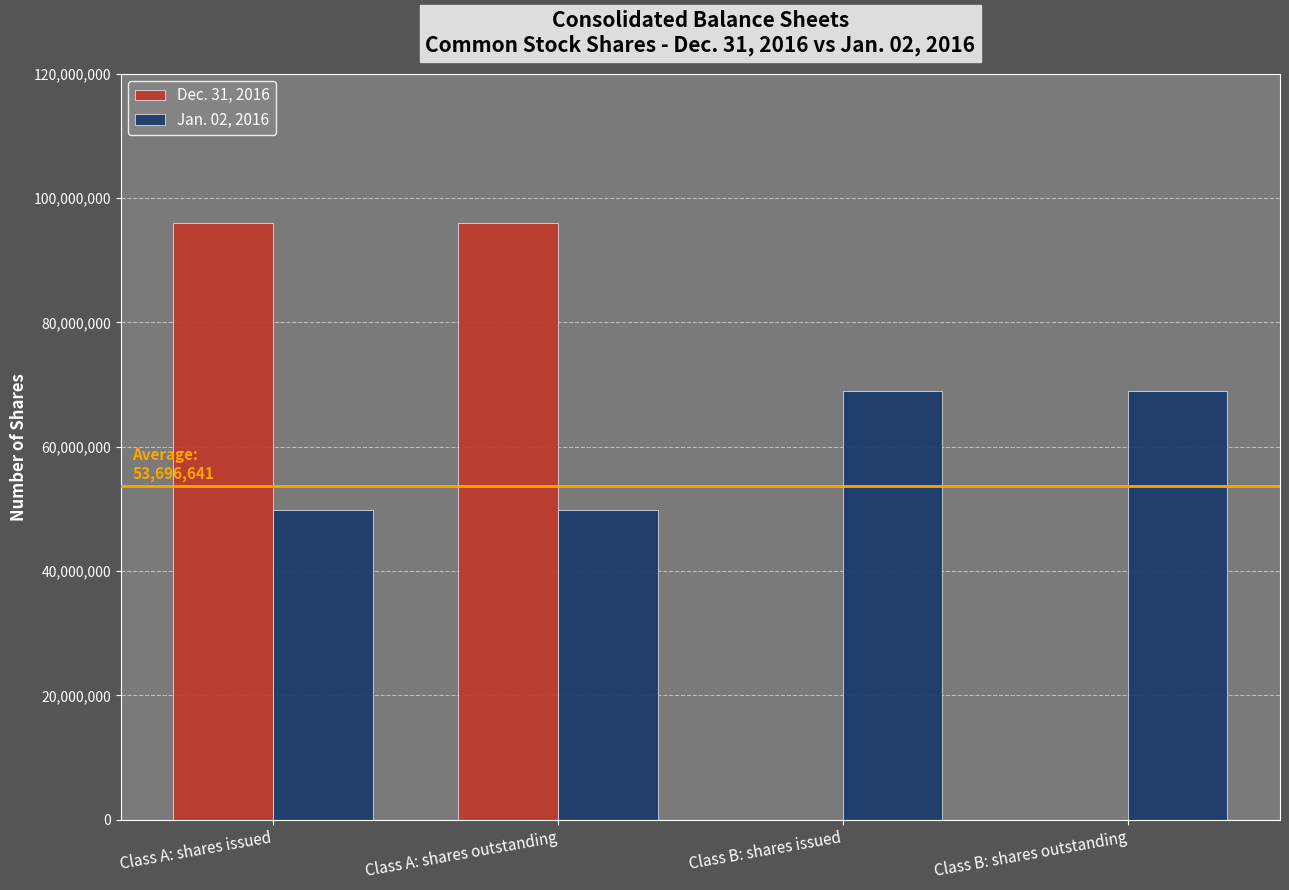

Which series has the widest spread of values?

Dec. 31, 2016